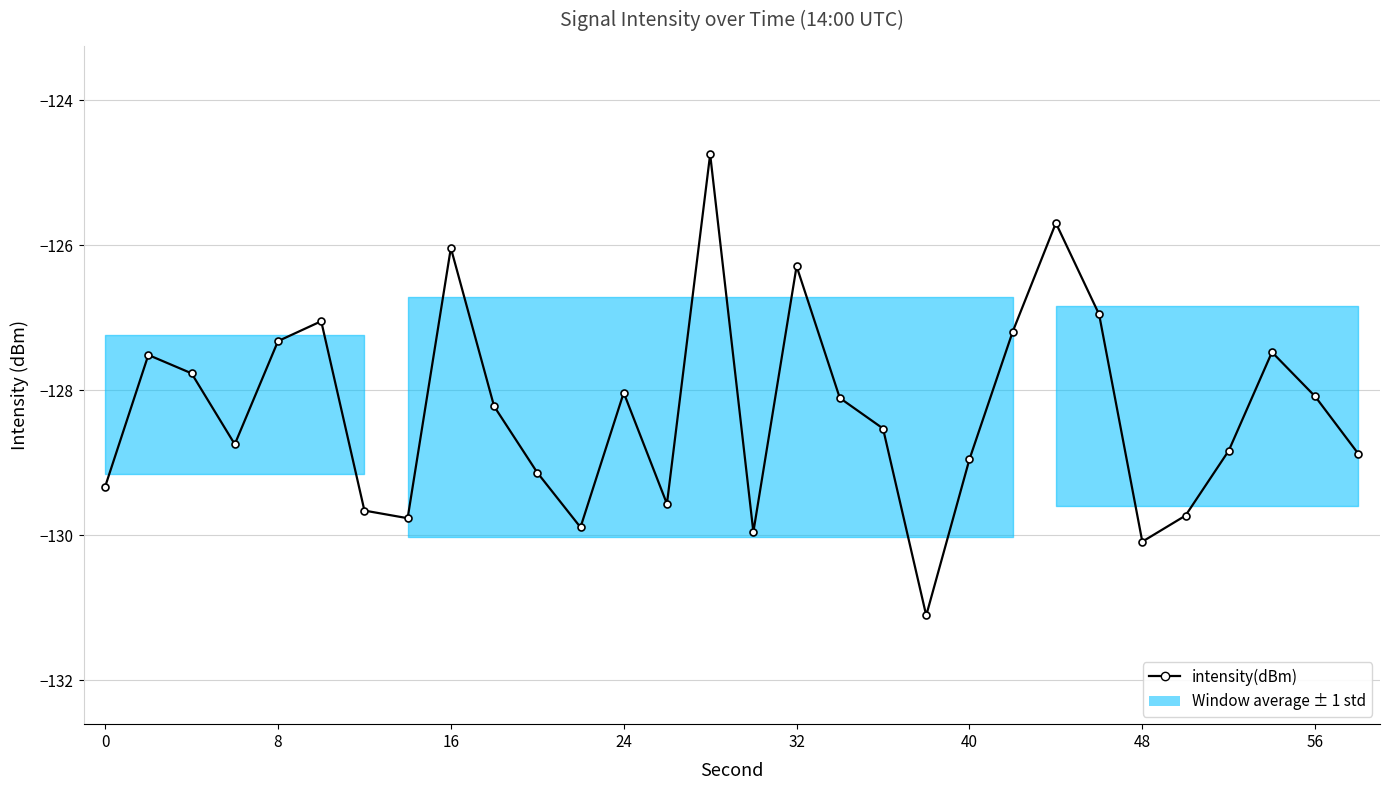

What is the value of the 24th point from the left?

-127.0